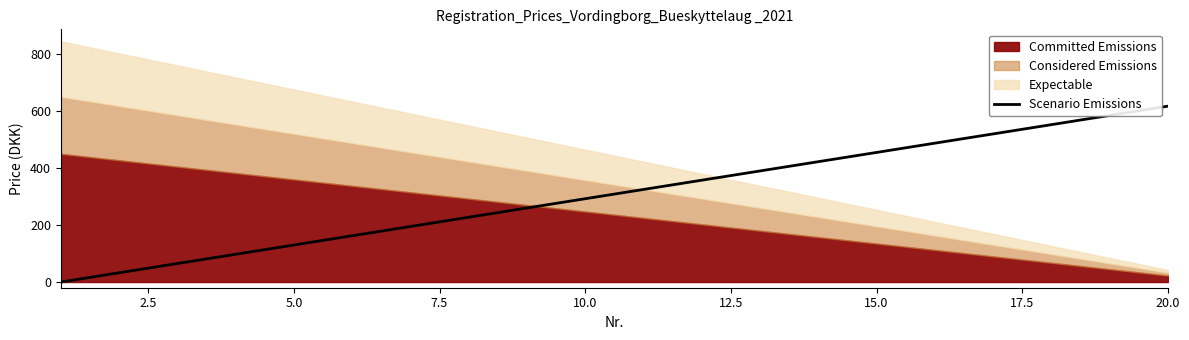

What is the maximum value for Scenario Emissions?

617.5